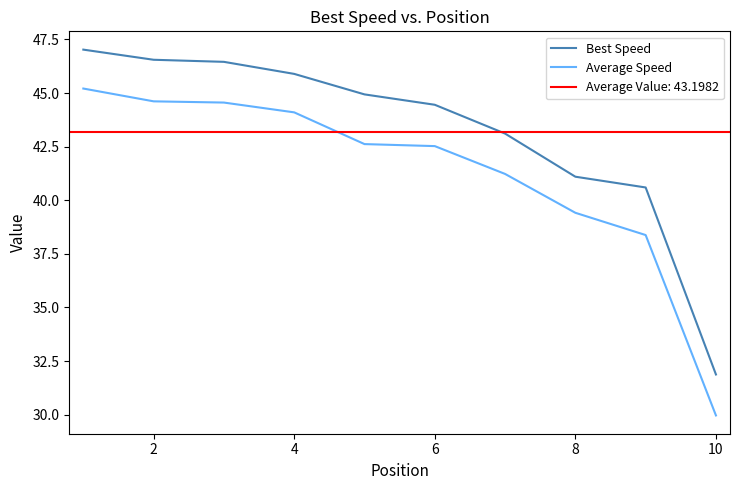

What is the label of the 9th point from the right?

2